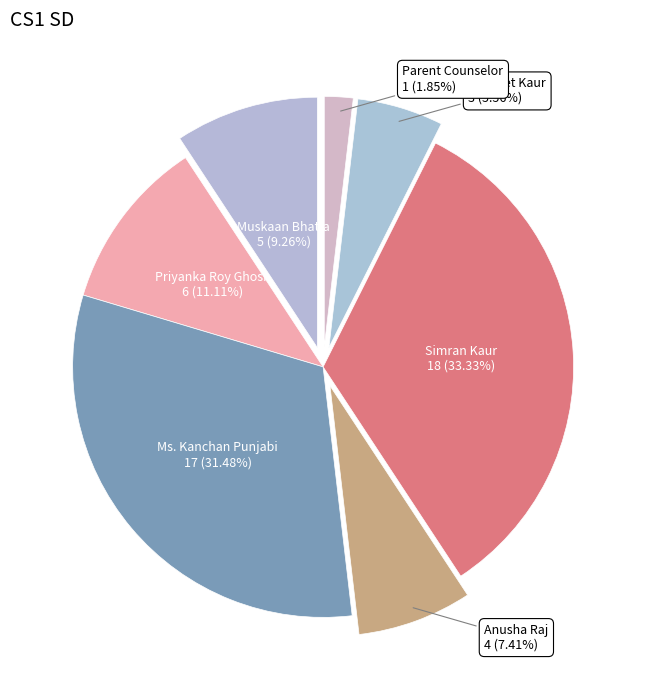

The Simran Kaur slice represents 48% of the pie. True or false?

False